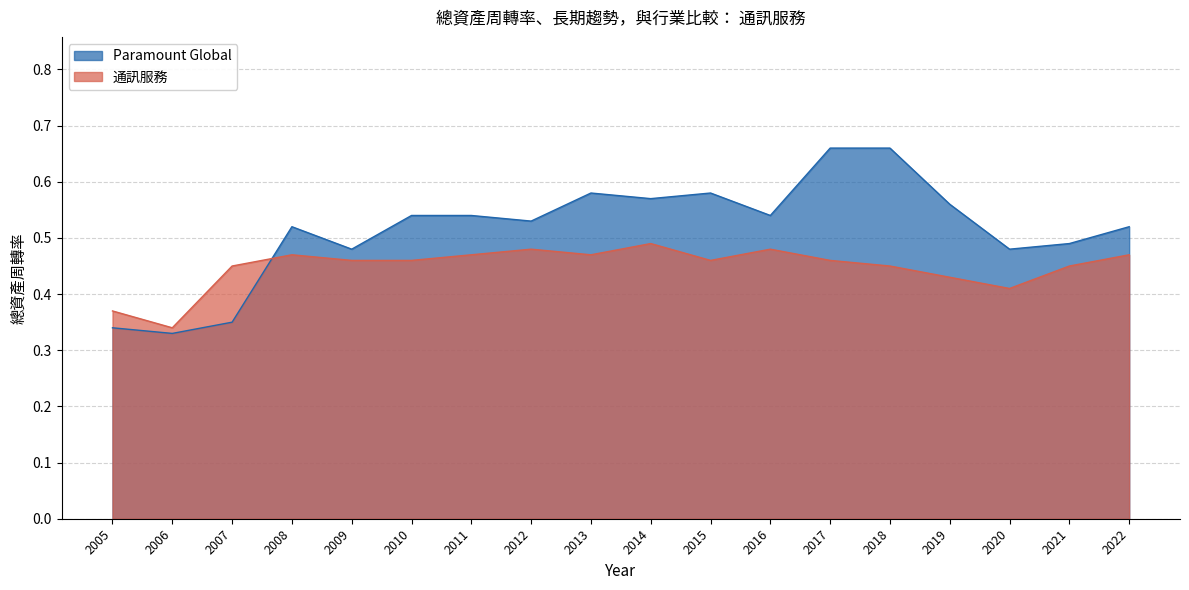

What is the value of the 通訊服務 point at the 7th from the left?

0.5